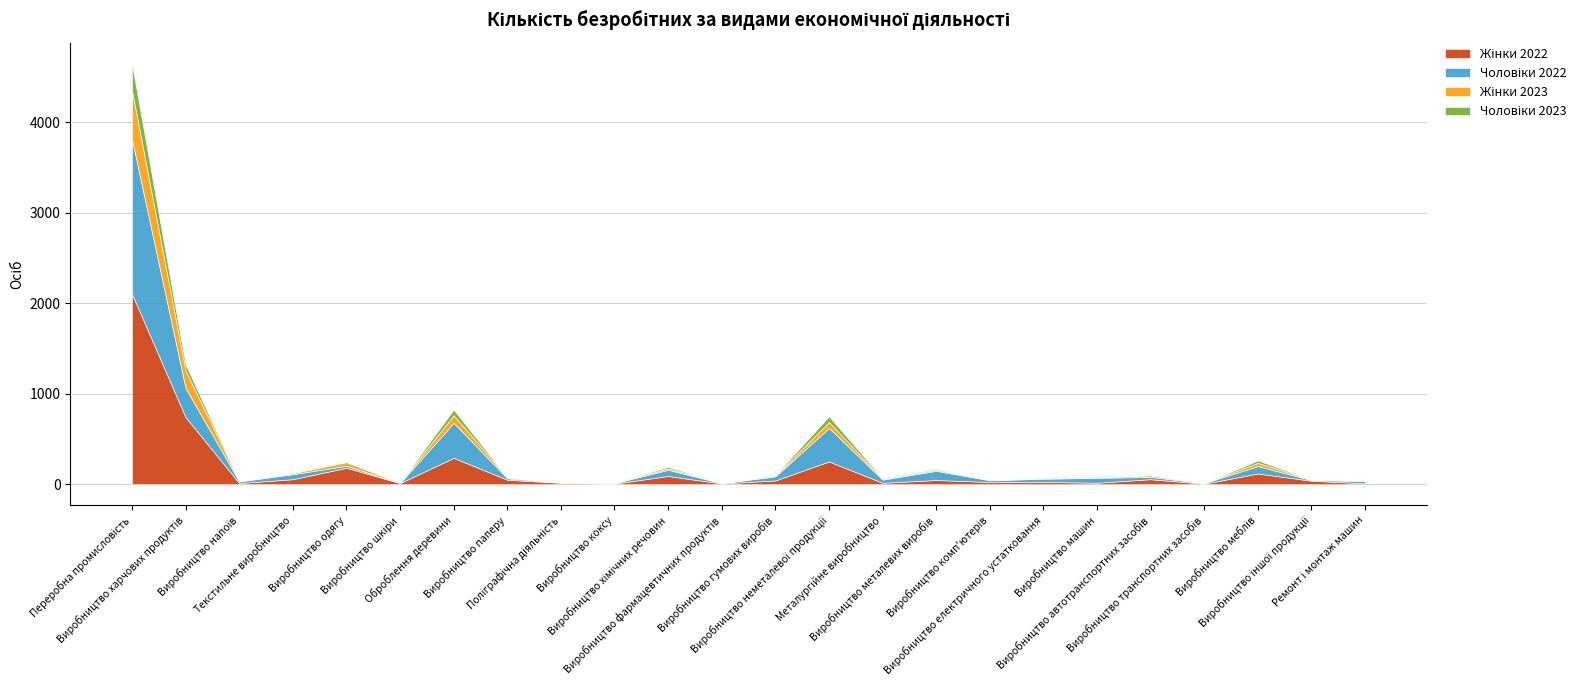

Reading left to right, transcribe all the data shown in this chart.

Жінки 2022: 2103	741	12	55	181	12	291	49	15	6	90	8	41	251	15	46	24	25	16	55	5	118	38	9
Чоловіки 2022: 1710	321	18	55	22	2	387	16	3	5	69	3	45	371	35	102	19	35	54	25	7	82	7	27
Жінки 2023: 542	193	3	12	41	3	84	10	5	2	16	1	9	65	8	11	3	9	6	17	1	36	4	3
Чоловіки 2023: 291	67	2	4	2	1	61	0	1	1	16	0	7	62	8	10	1	5	9	3	0	26	1	4